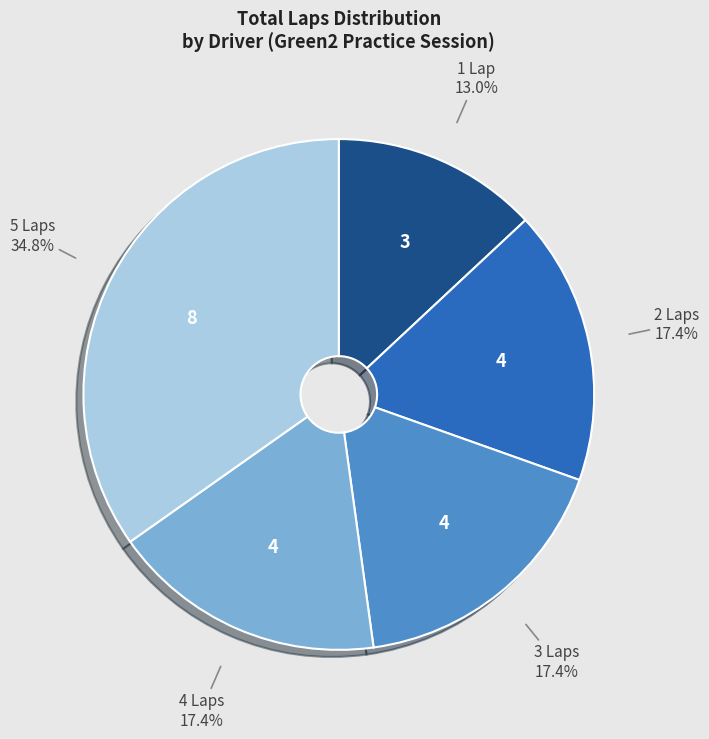

What is the total percentage of 5 Laps and 4 Laps?

52.2%